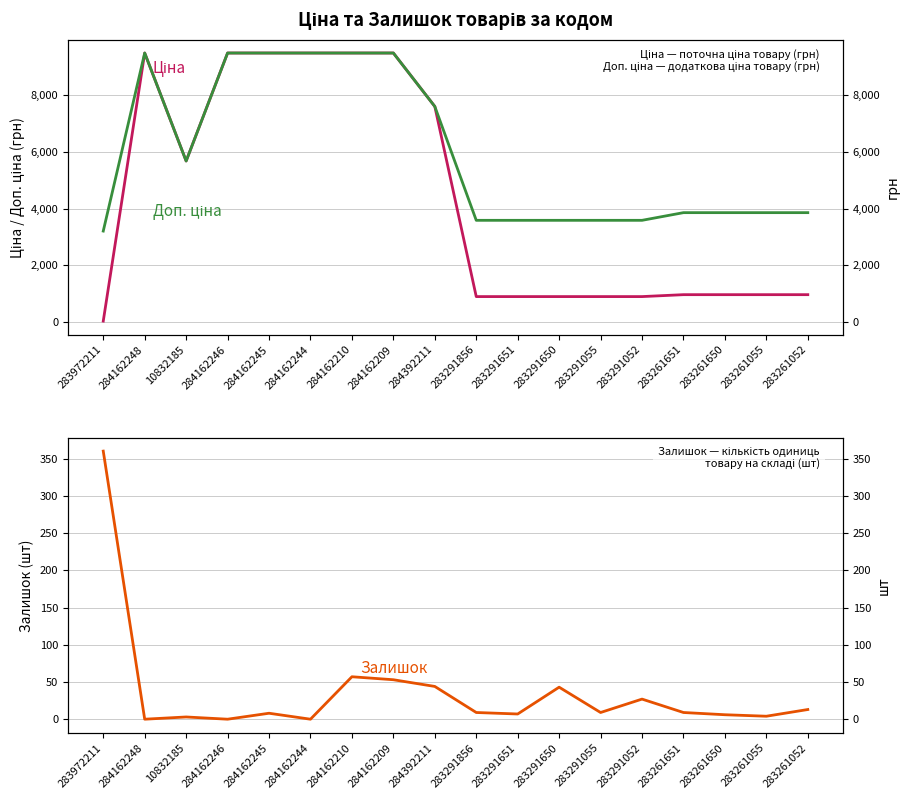

Which has a higher value, 283261651 or 284162209?

284162209